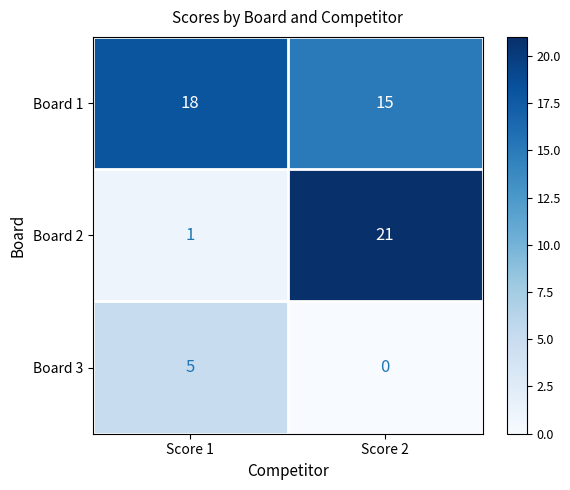

Where is Board 1 nearest to the value 16?

Score 2